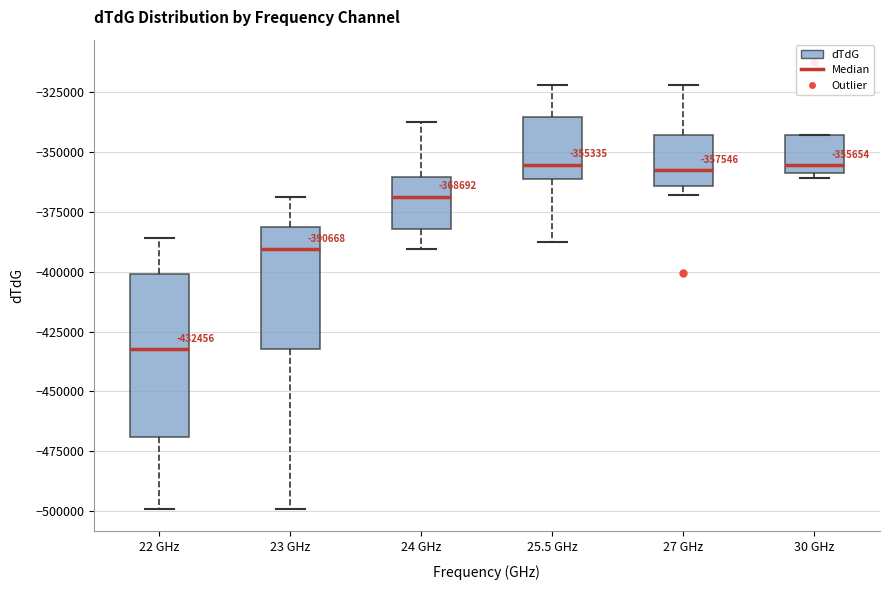

Which box has the lowest median line?

22 GHz